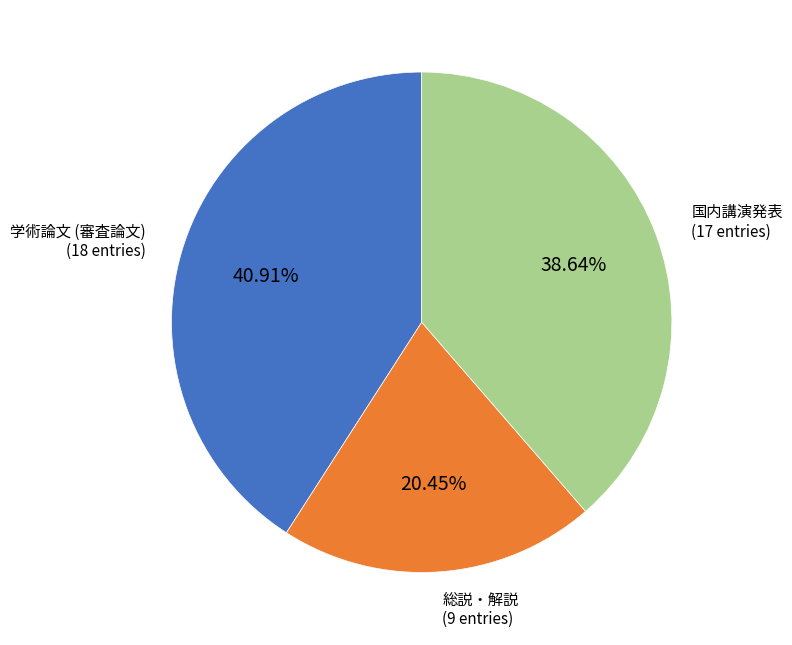

Does any single category account for the majority?

No